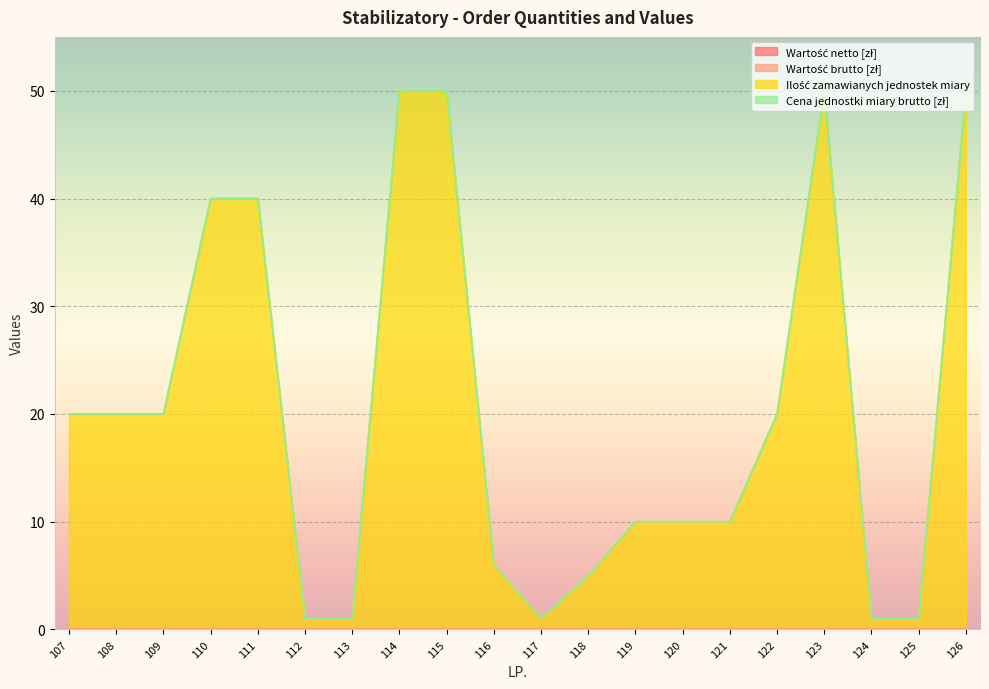

The Ilość zamawianych jednostek miary series shows 32 at 109. True or false?

False